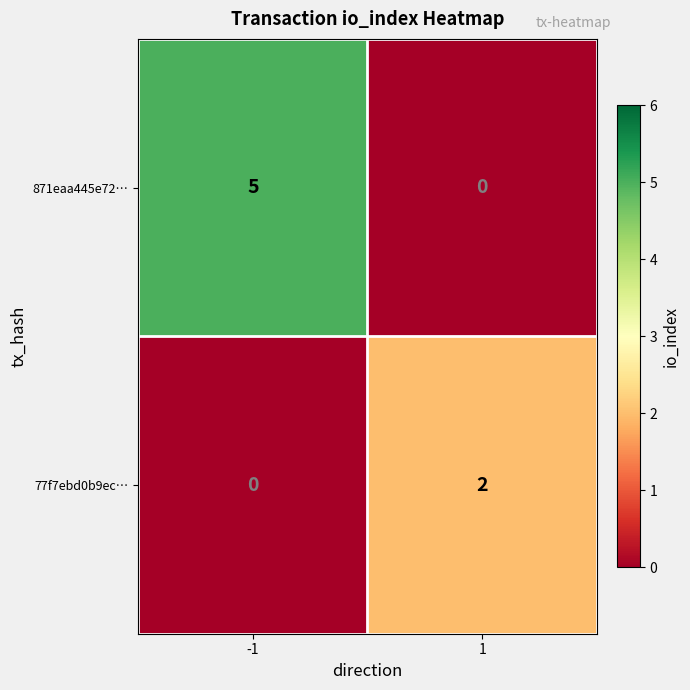

At -1, list the series in order from smallest to largest.

77f7ebd0b9ec…, 871eaa445e72…